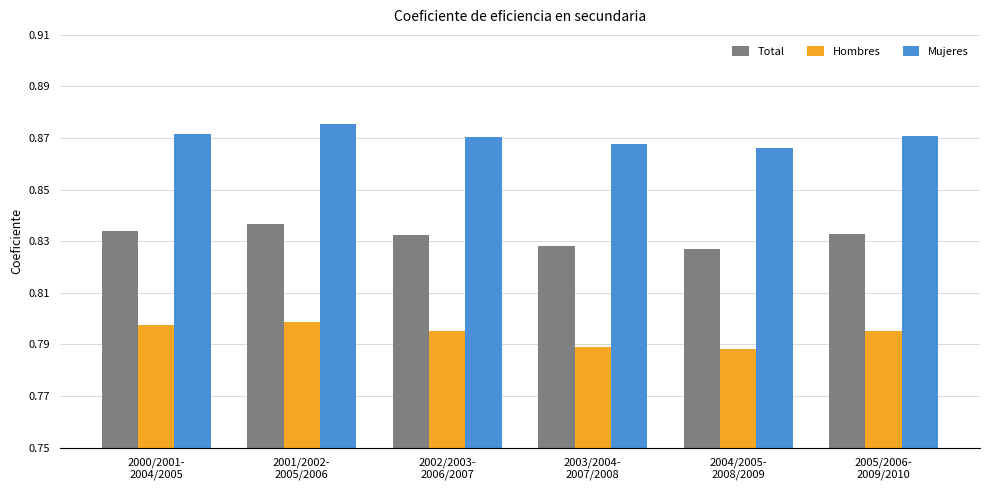

At 2004/2005-
2008/2009, list the series in order from smallest to largest.

Hombres, Total, Mujeres